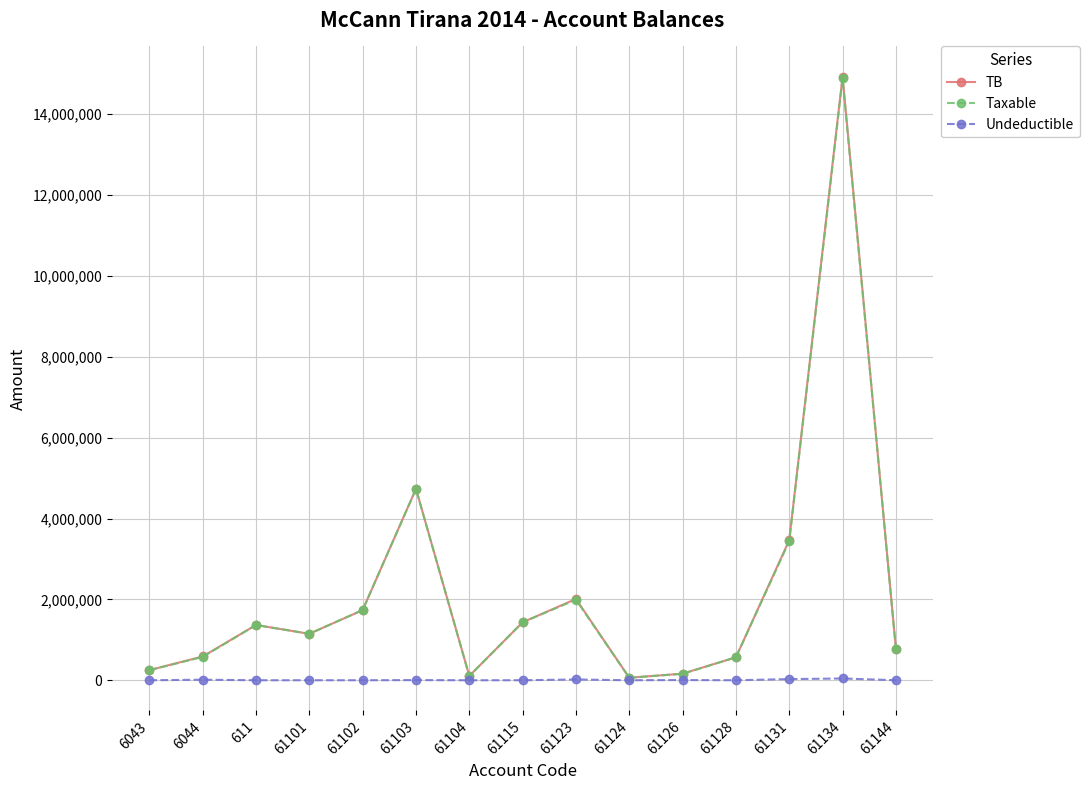

How many values in the TB series are below 1149043?

7